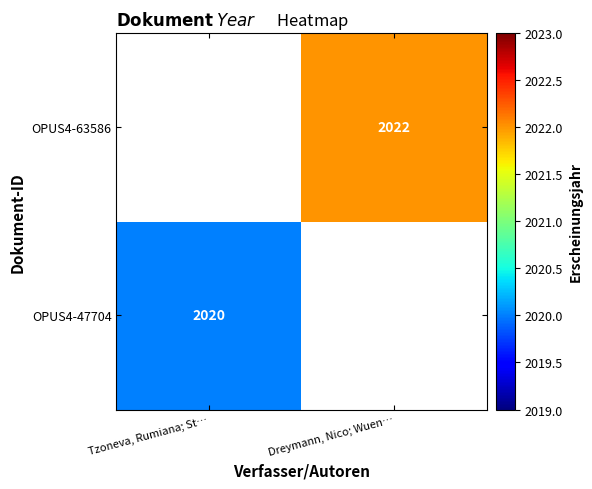

The OPUS4-63586 series shows 632 at Dreymann, Nico; Wuen…. True or false?

False